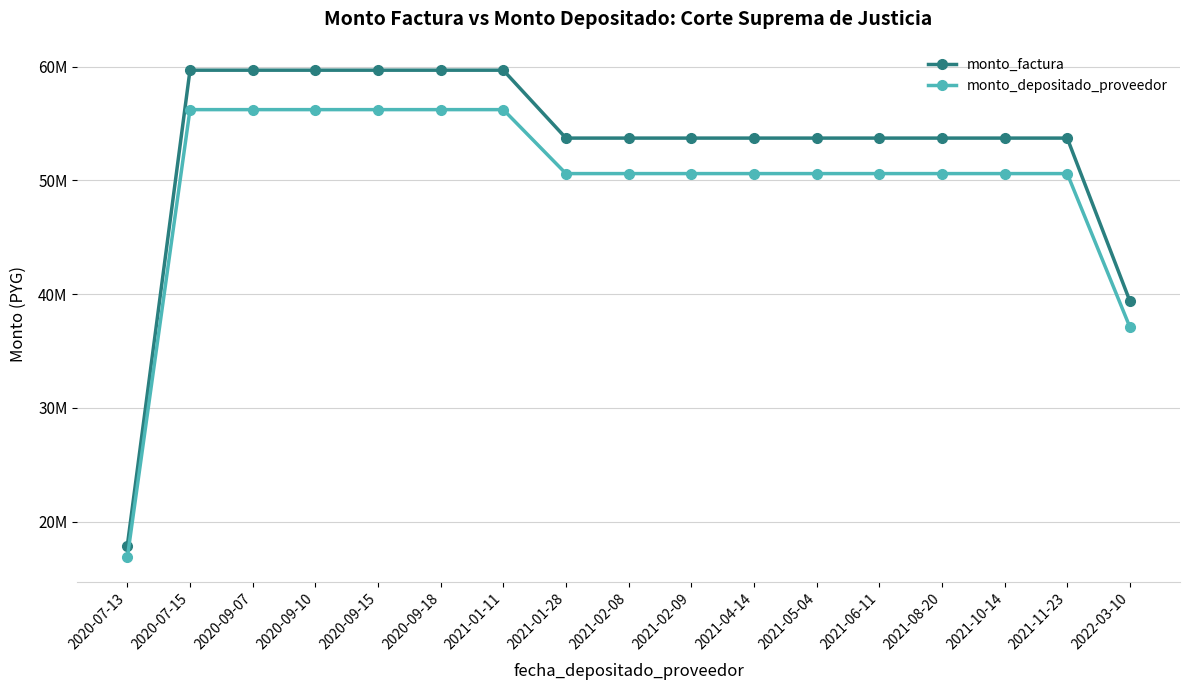

What is the approximate value of monto_factura at 2020-09-10?

59685000